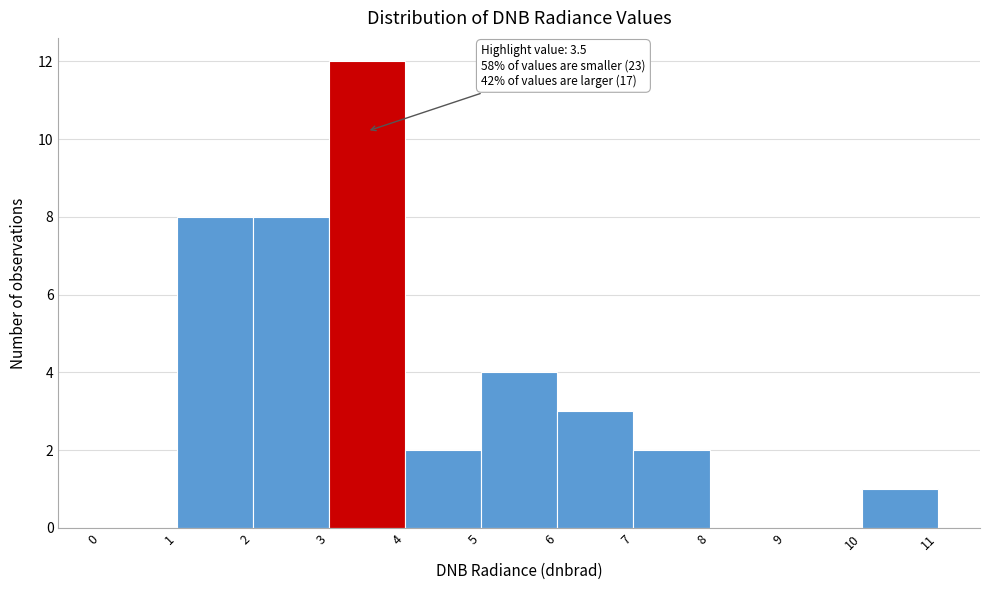

Over which range of the x-axis is the bar tallest?

3 to 4